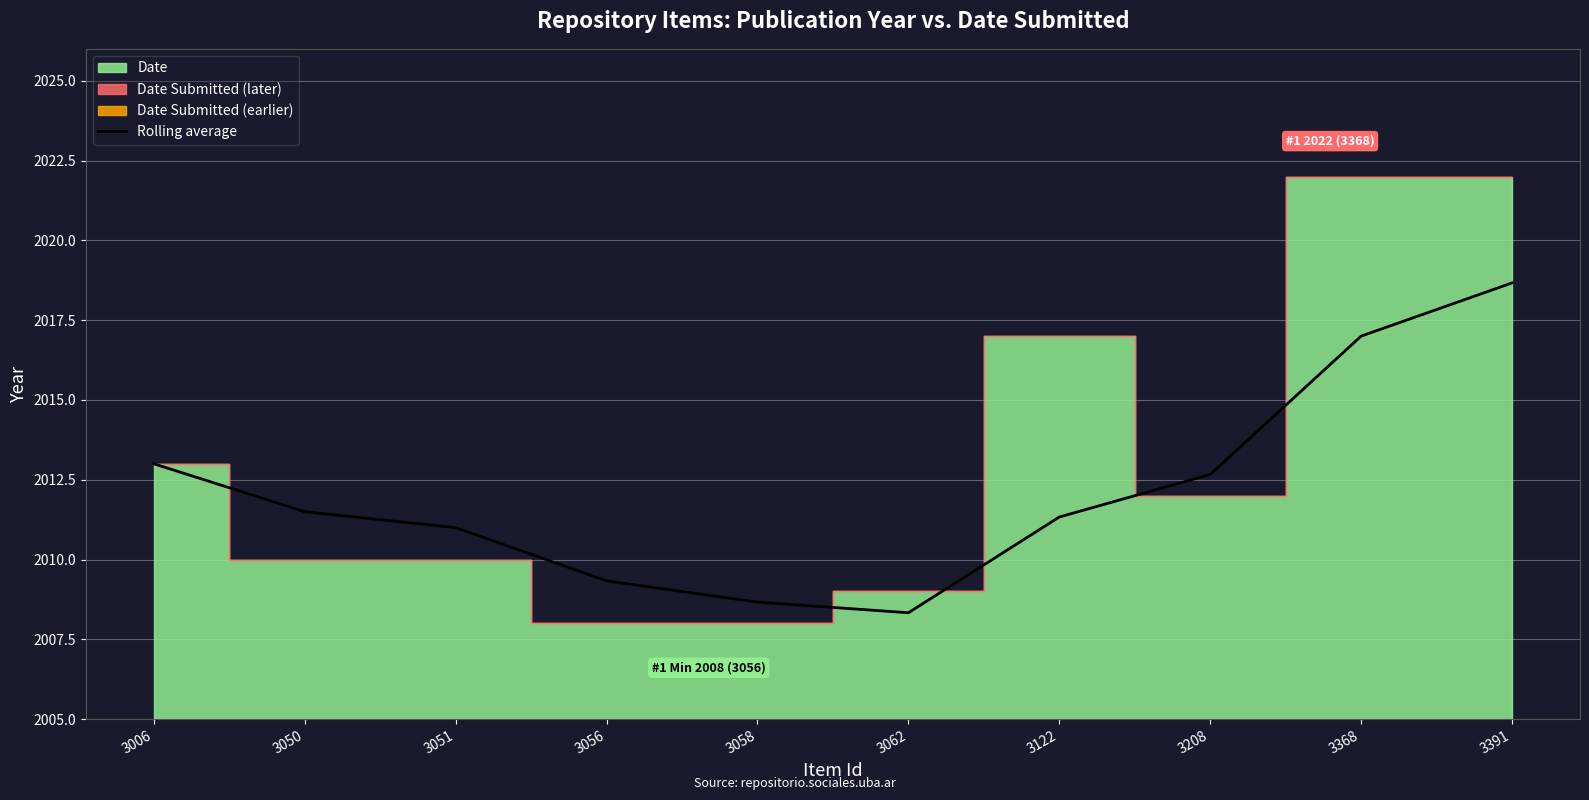

The Rolling average series shows 1069.2 at 3050. True or false?

False